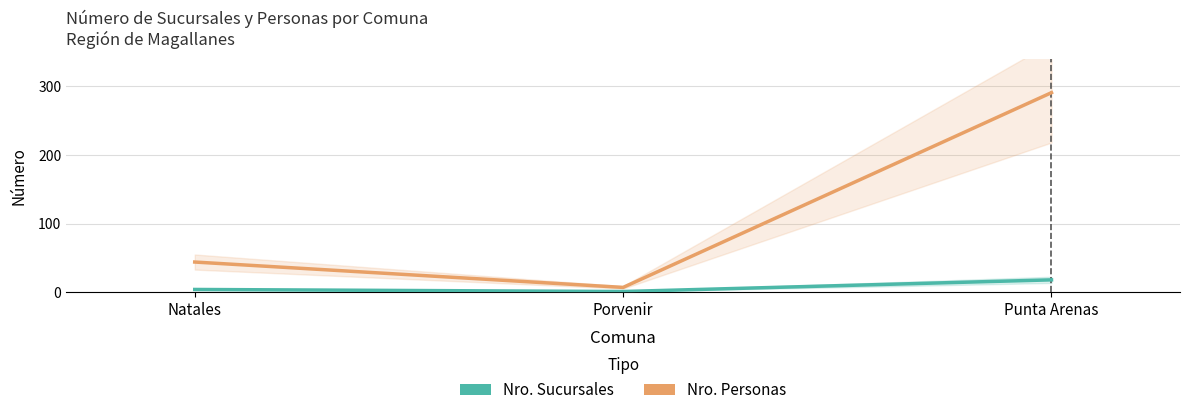

Rank the series by their maximum value, from highest to lowest.

Nro. Personas, Nro. Sucursales